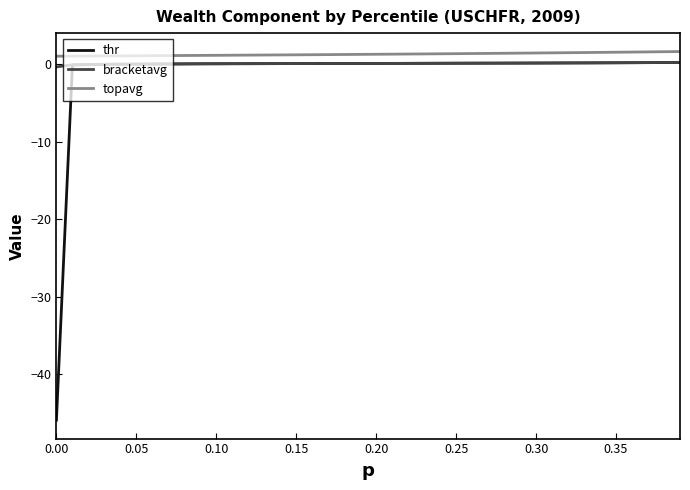

How many categories are shown in the chart?

40